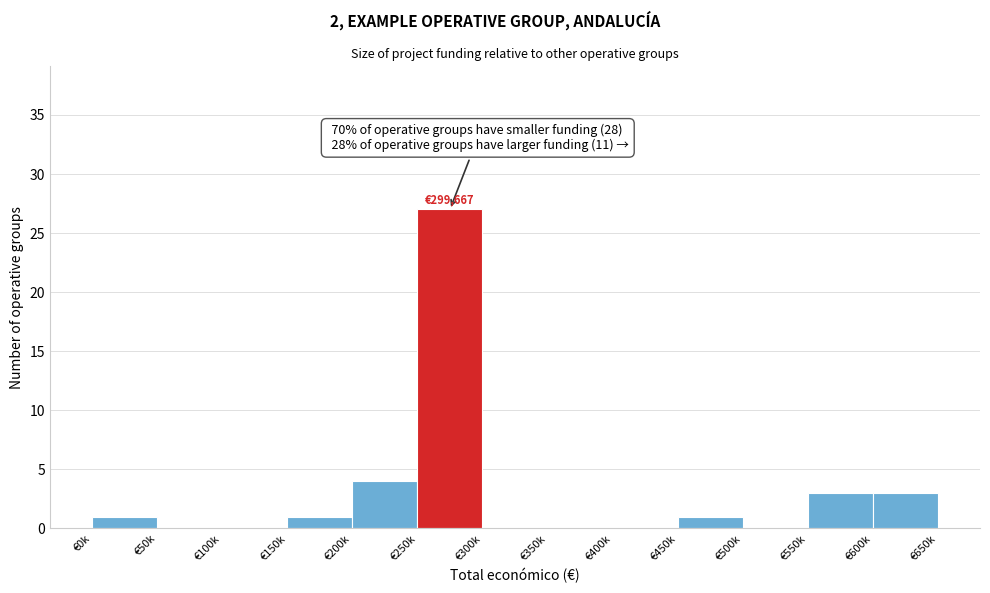

Reading left to right, transcribe all the data shown in this chart.

€0k=1	€50k=0	€100k=0	€150k=1	€200k=4	€250k=27	€300k=0	€350k=0	€400k=0	€450k=1	€500k=0	€550k=3	€600k=3